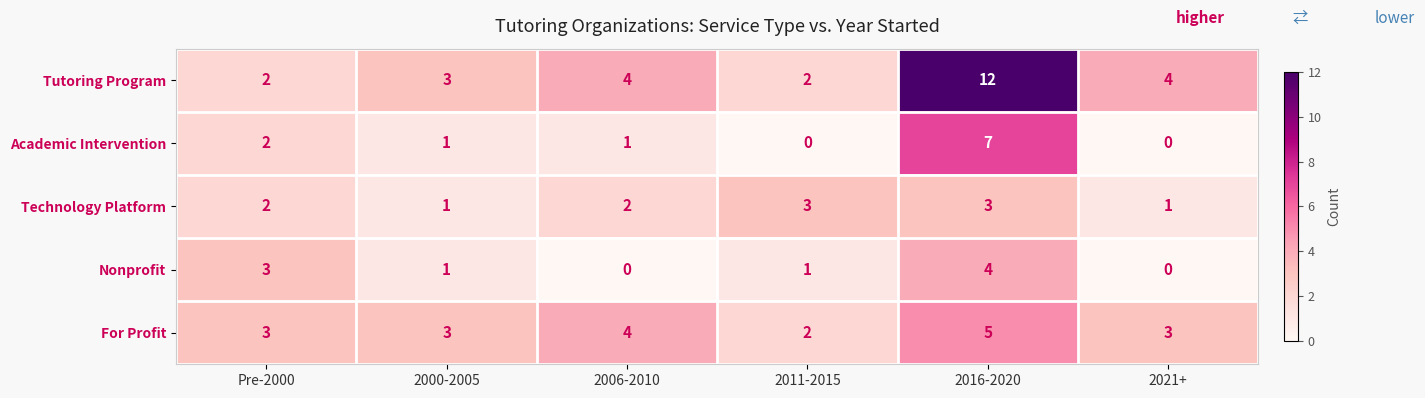

Reading left to right, what are all the values shown in this chart?

Tutoring Program: 2	3	4	2	12	4
Academic Intervention: 2	1	1	0	7	0
Technology Platform: 2	1	2	3	3	1
Nonprofit: 3	1	0	1	4	0
For Profit: 3	3	4	2	5	3